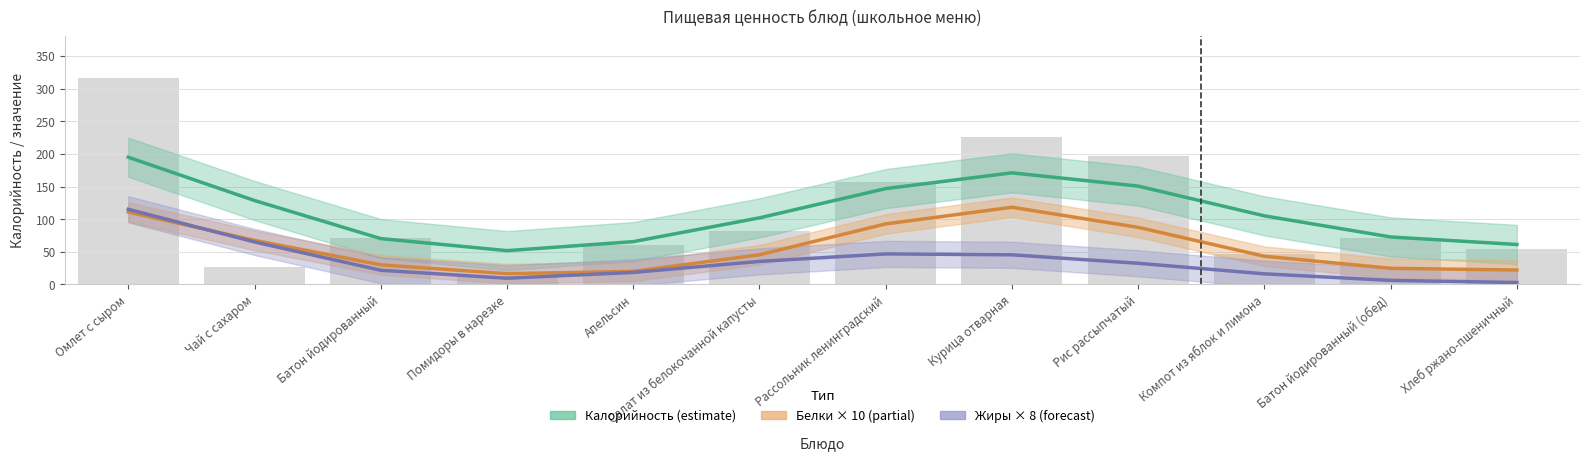

What is the minimum value shown in the chart?

3.0